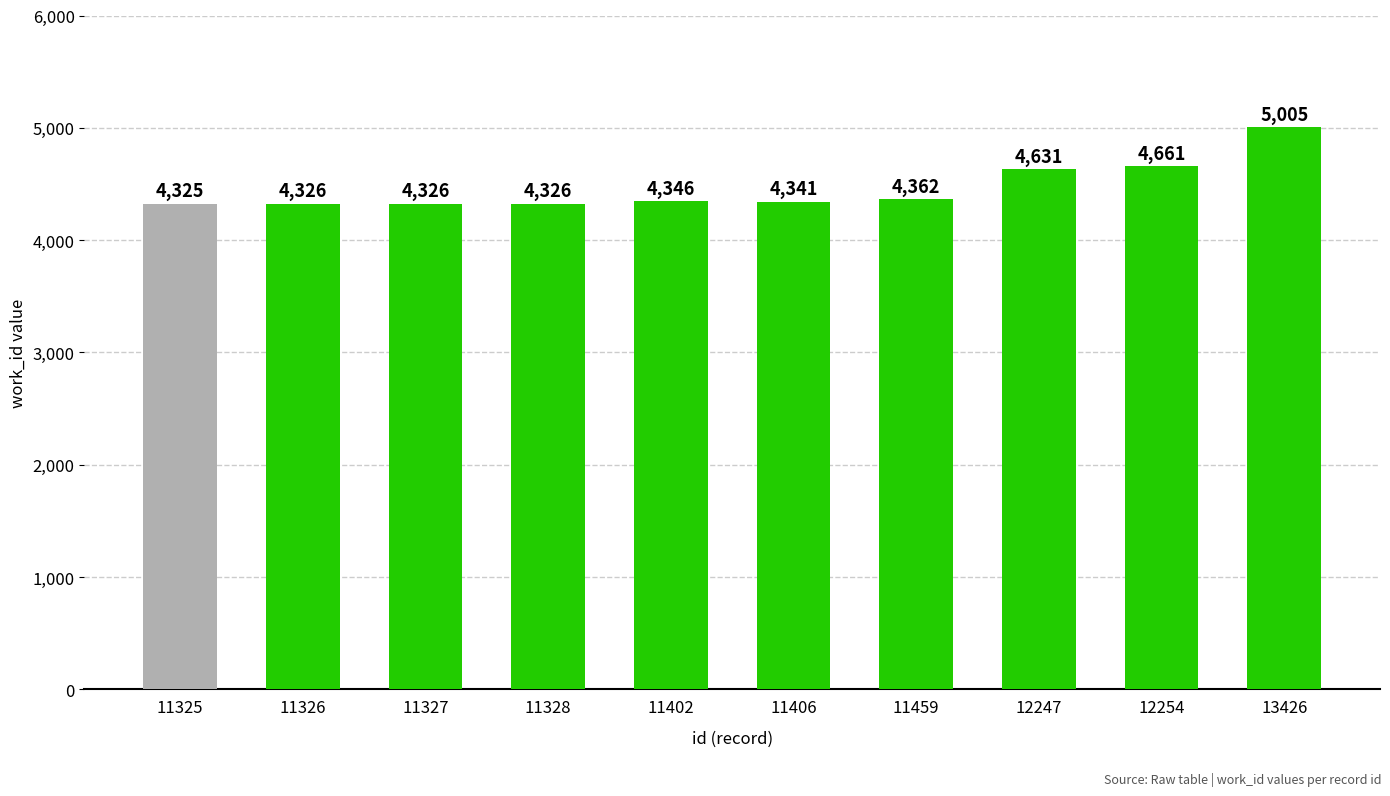

What is the greatest value displayed?

5005